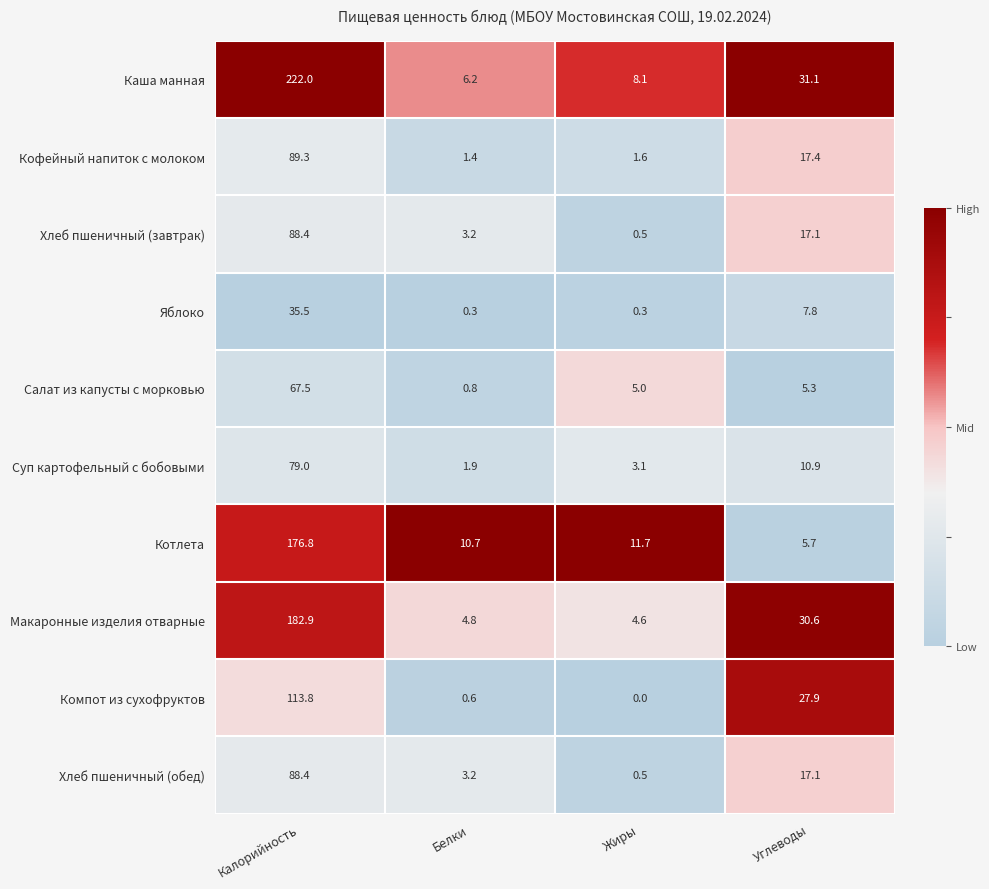

What is the difference between the highest and lowest values at Калорийность?

186.5